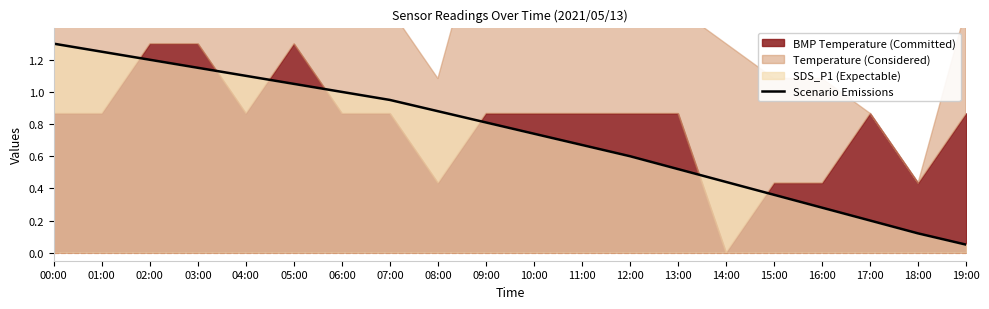

Where is the data nearest to the value 0?

19:00